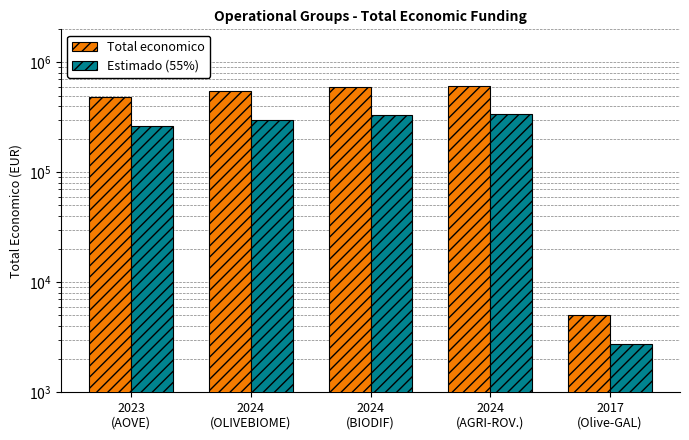

Is the value of Total economico at 2024
(OLIVEBIOME) greater than the value of Estimado (55%) at 2024
(AGRI-ROV.)?

Yes